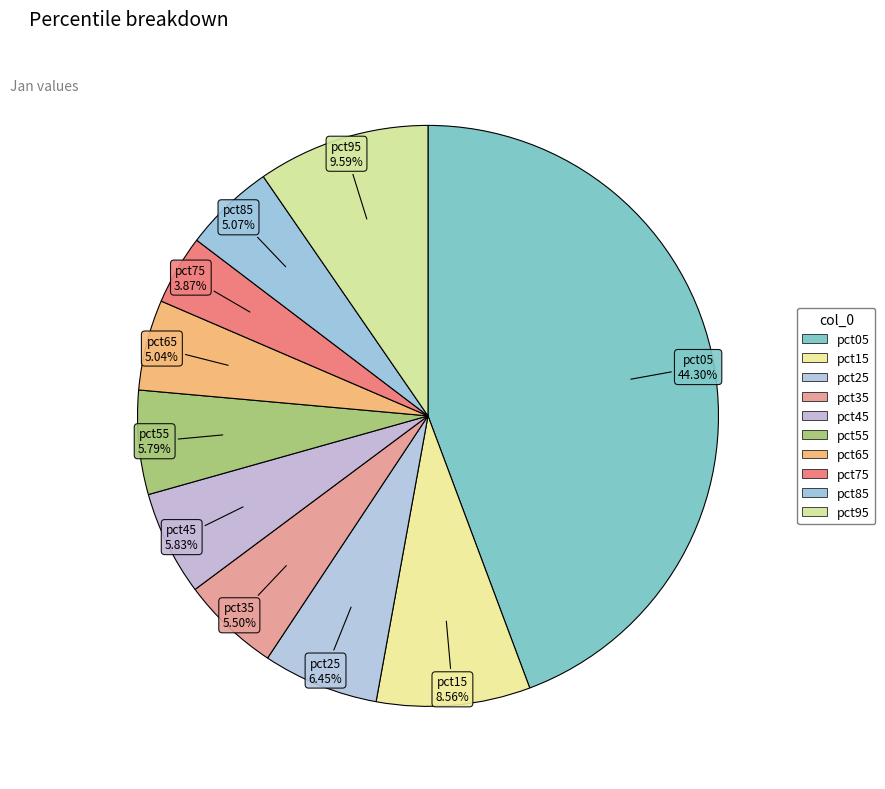

How many segments does this pie chart have?

10